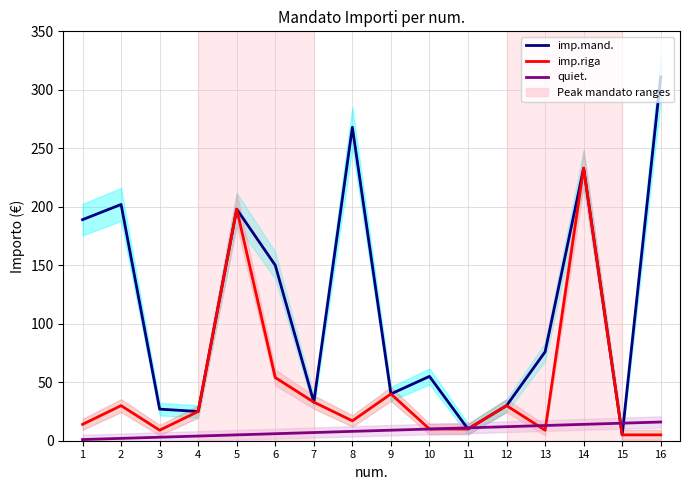

Rank the series by their maximum value, from highest to lowest.

imp.mand., imp.riga, quiet.